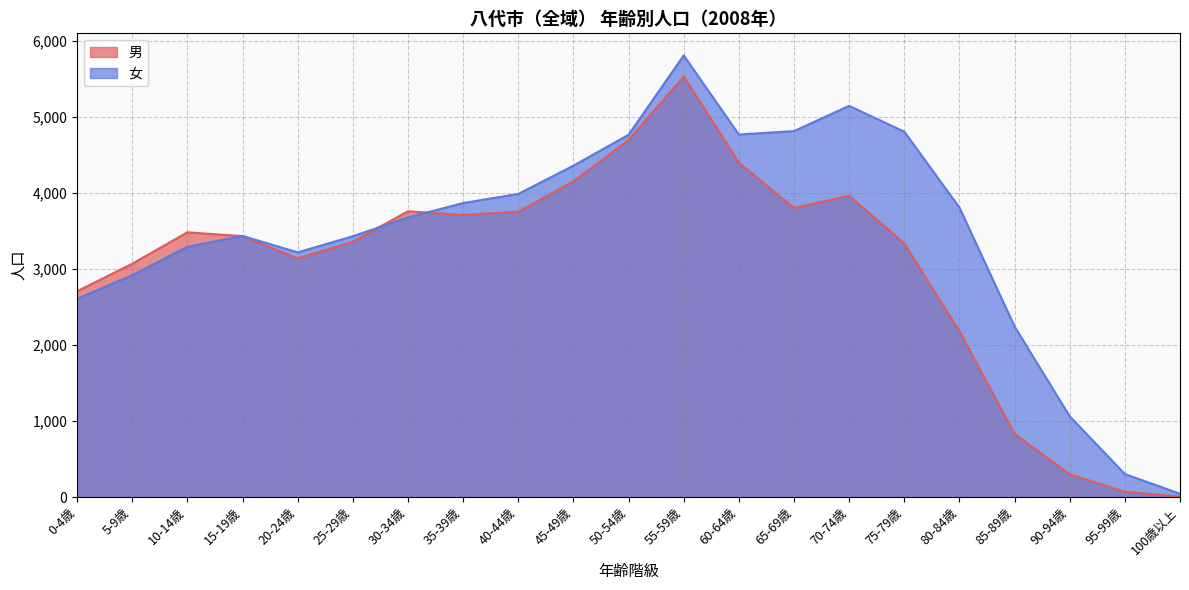

Rank the series at 55-59歳 from highest to lowest value.

女, 男